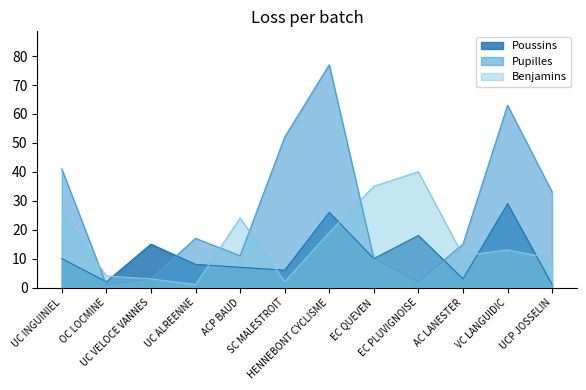

Rank the categories by Poussins value from highest to lowest.

VC LANGUIDIC, HENNEBONT CYCLISME, EC PLUVIGNOISE, UC VELOCE VANNES, UC INGUINIEL, EC QUEVEN, UC ALREENNE, ACP BAUD, SC MALESTROIT, AC LANESTER, OC LOCMINE, UCP JOSSELIN